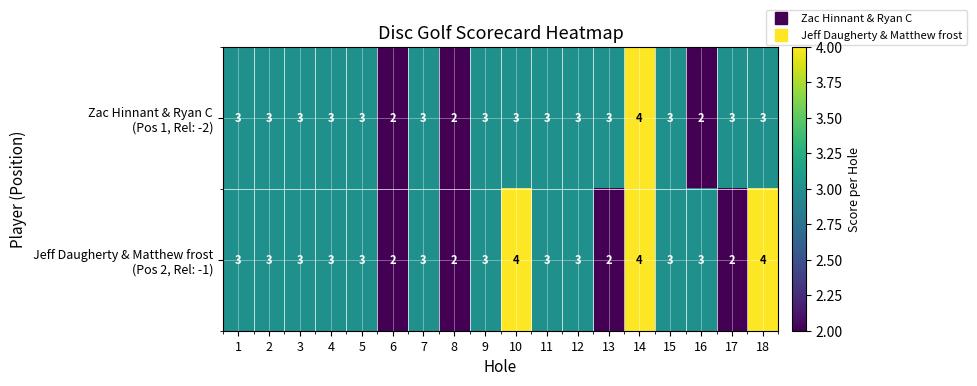

At which category is the sum across all series the highest?

14